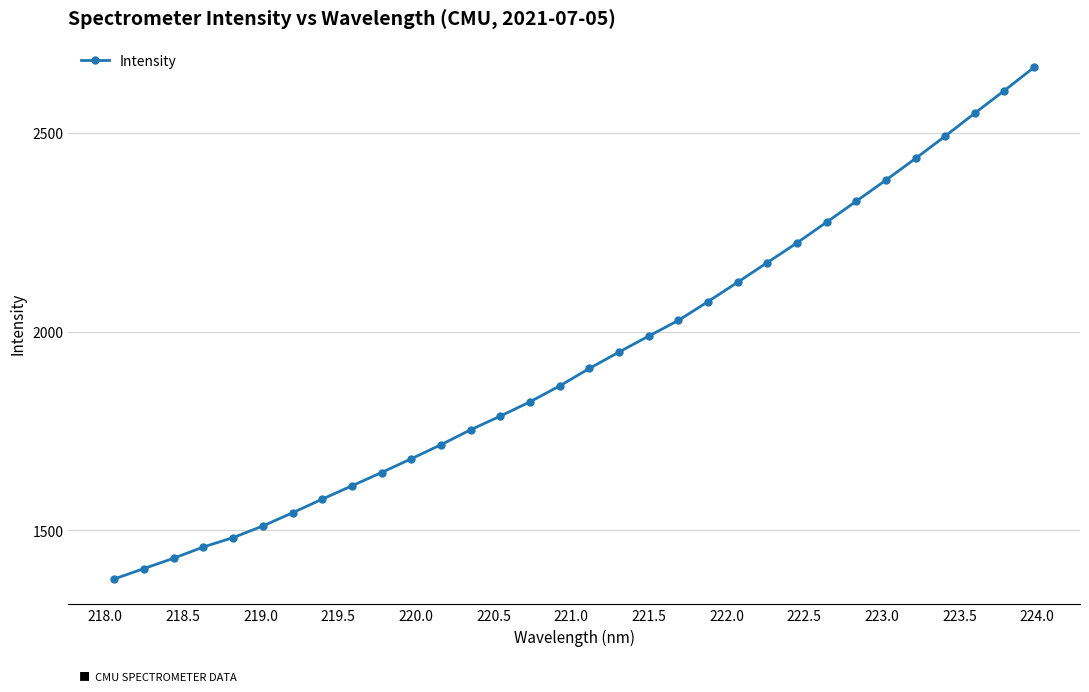

What is the difference between the maximum and minimum values?

1288.0